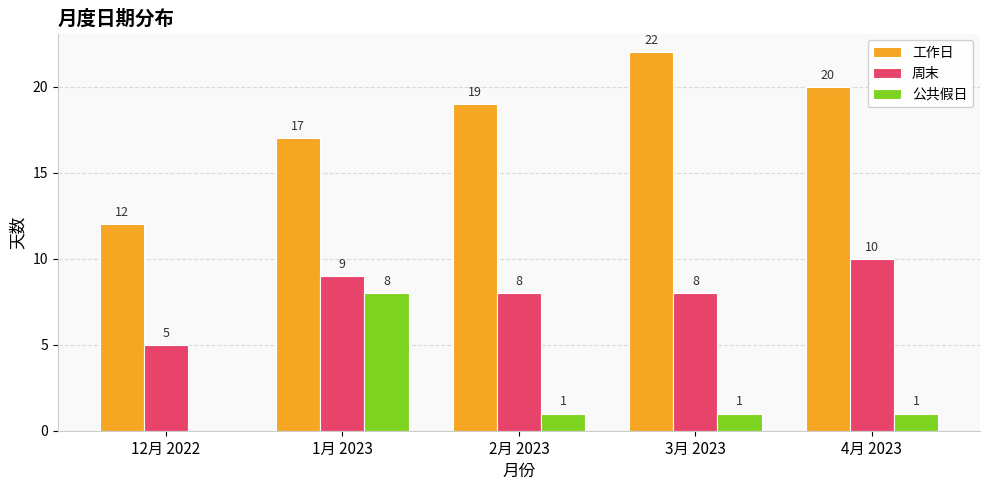

Between 12月 2022 and 3月 2023, which series saw the biggest shift?

工作日